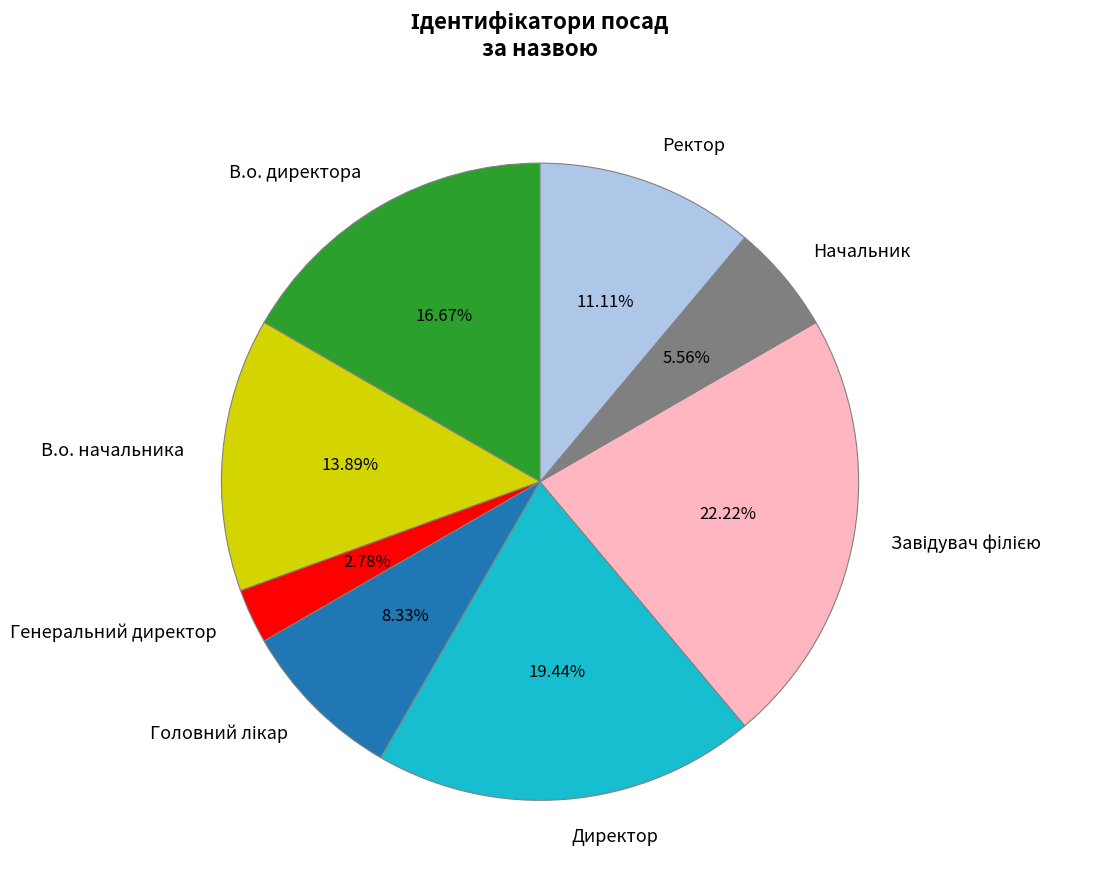

Is it true that Начальник is 6% of the pie?

True